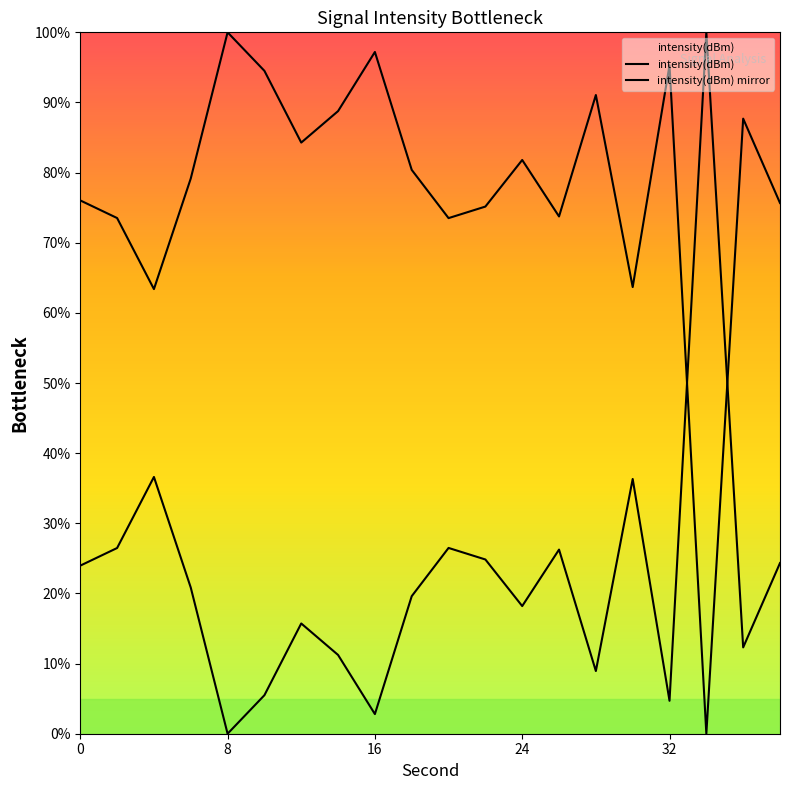

What is the difference between the maximum and second lowest values in the intensity(dBm) series?

97.2